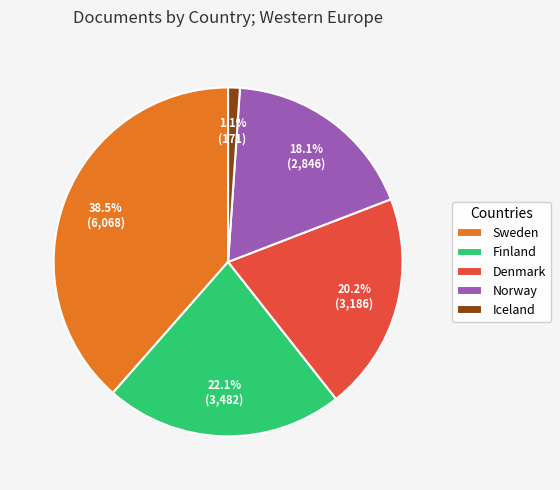

How many slices are in this pie chart?

5